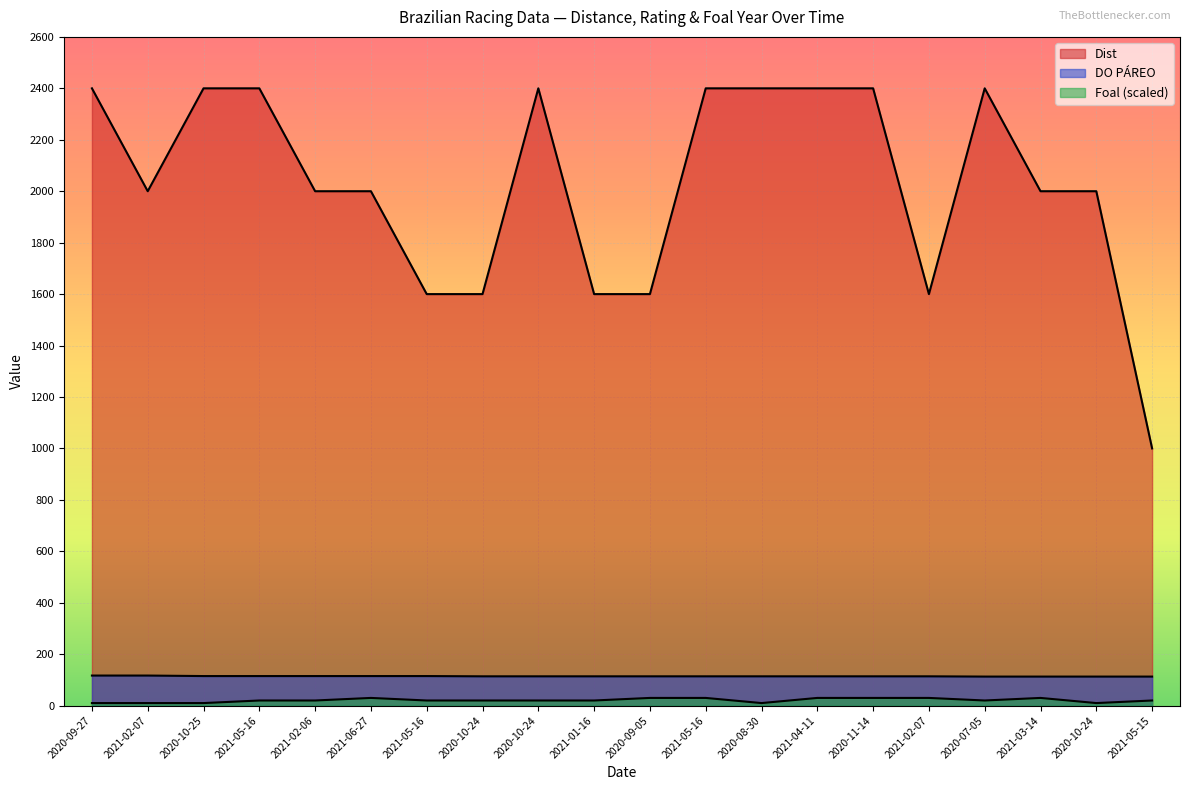

How many Dist values are between 1600 and 2400?

19